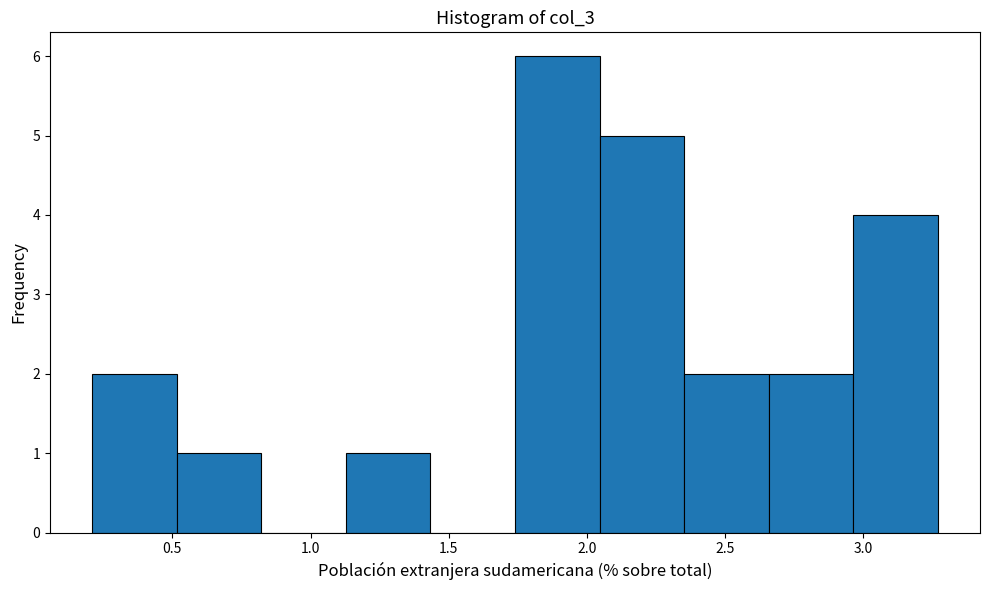

Over which range of the x-axis is the bar tallest?

1.75 to 2.05